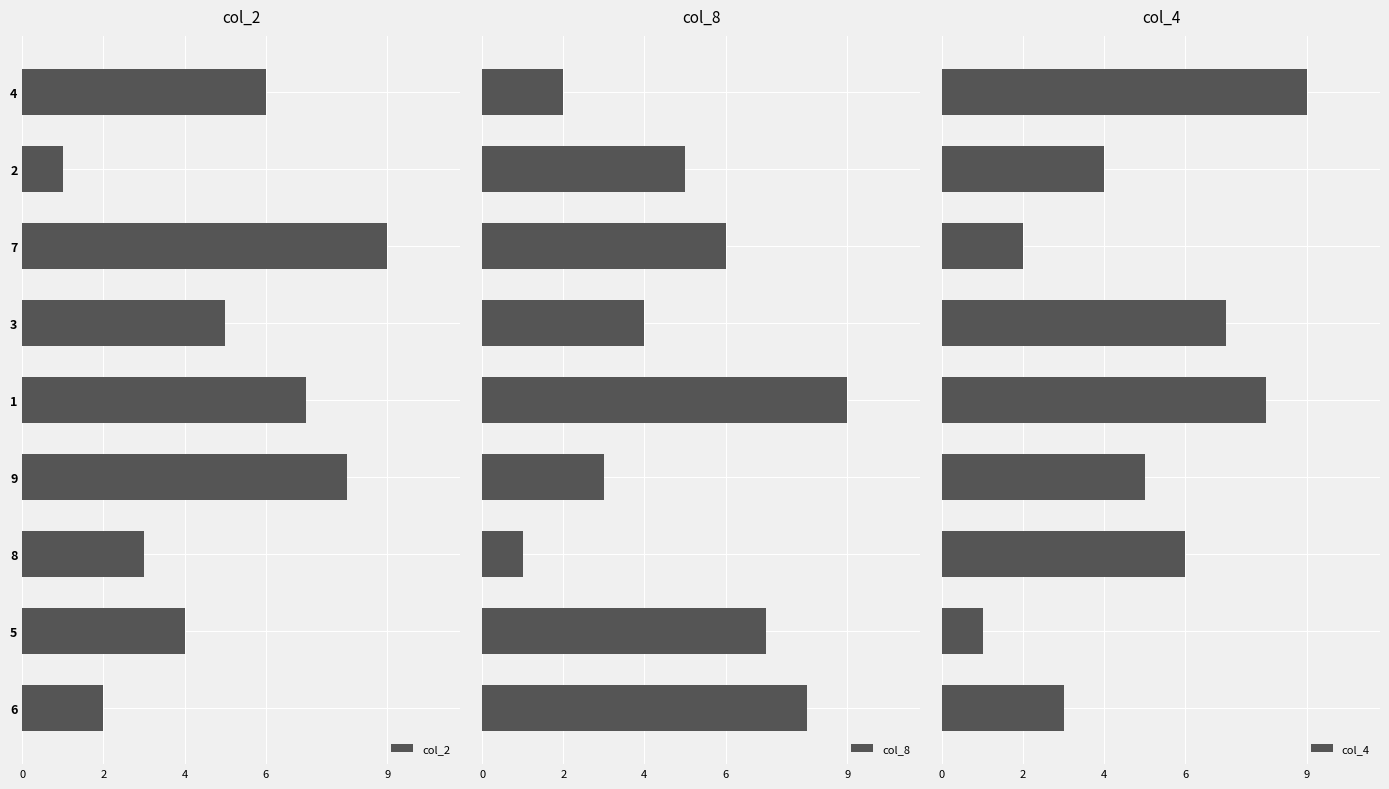

Is it true that col_2 equals 0 at 2?

False